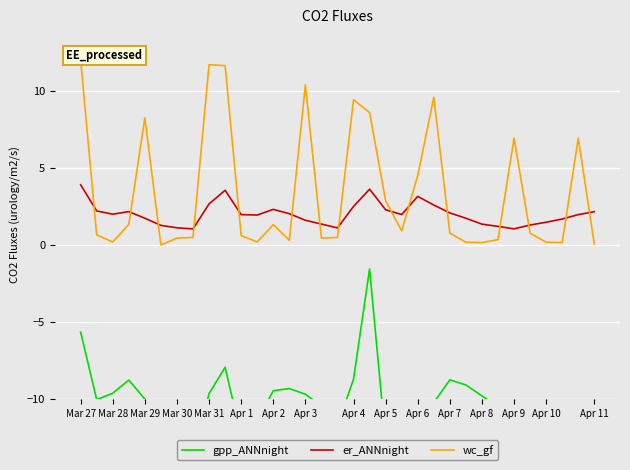

After their last crossing, which series has the higher values: wc_gf or er_ANNnight?

er_ANNnight